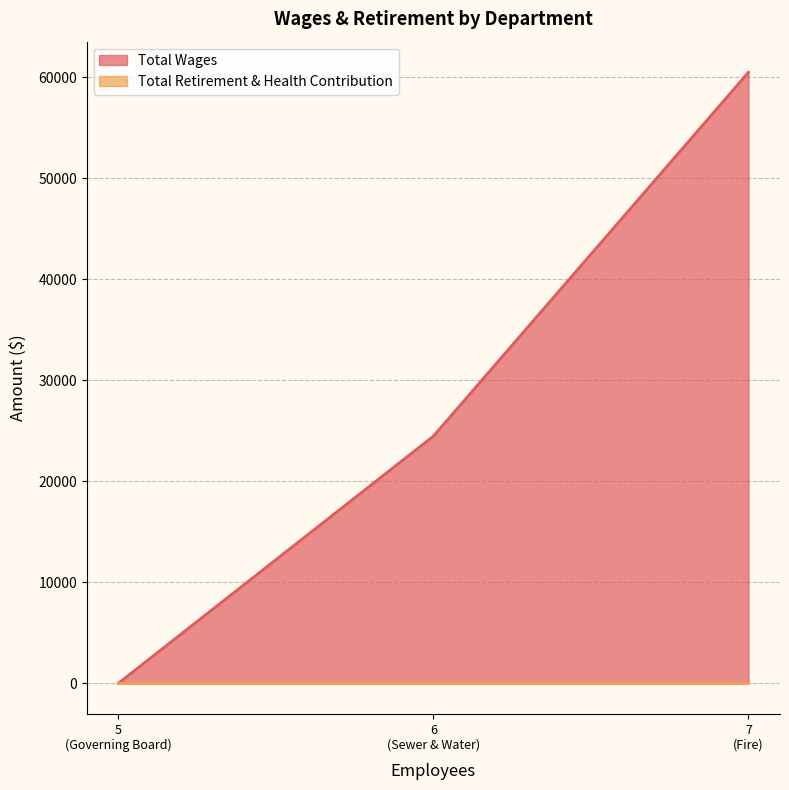

Rank the series at Fire from lowest to highest value.

Total Retirement & Health Contribution, Total Wages